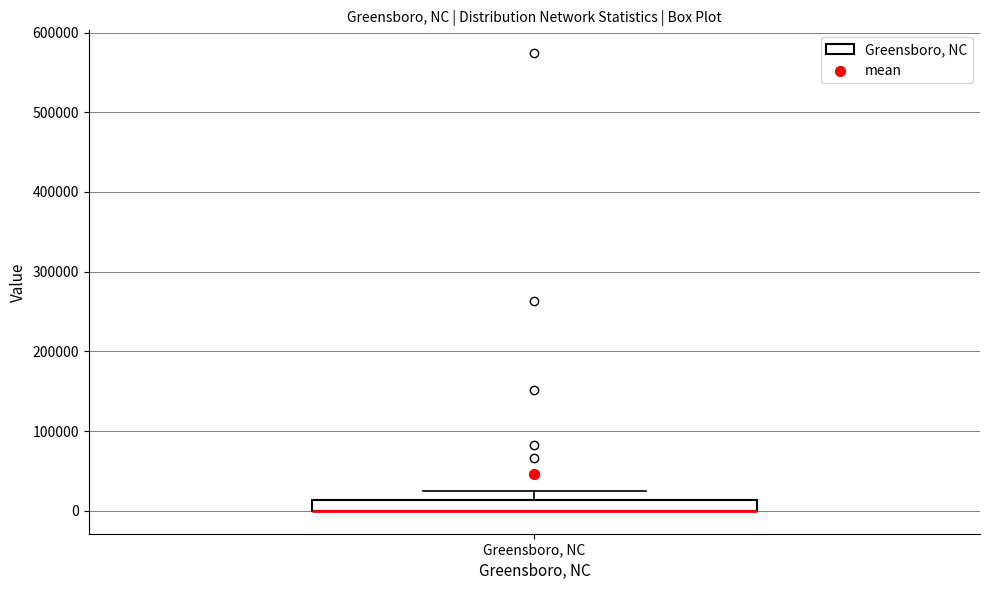

Where does the upper whisker of the box for Greensboro, NC end on the y-axis? The values are not printed on the chart, so give them approximately, as read against the axis.

20000